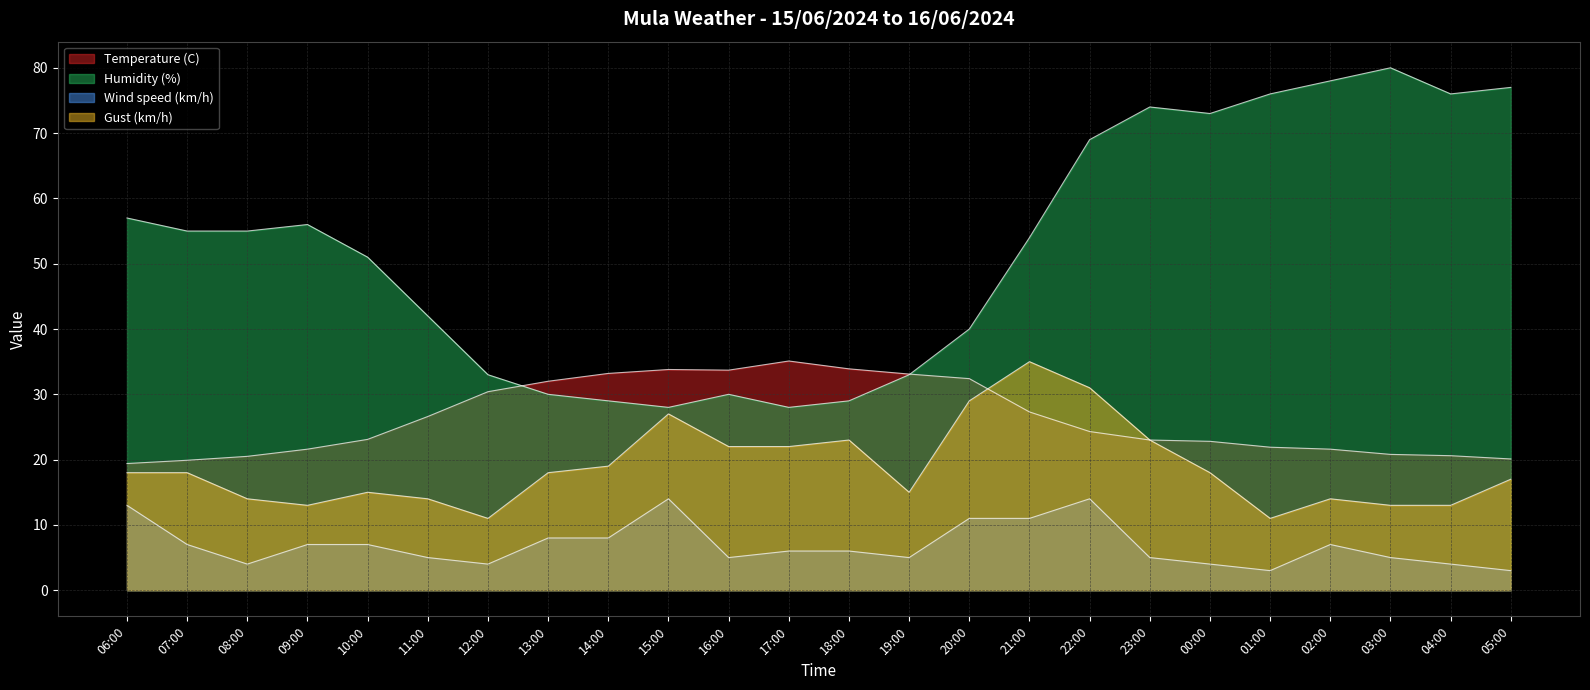

What position from the left is 01:00?

20